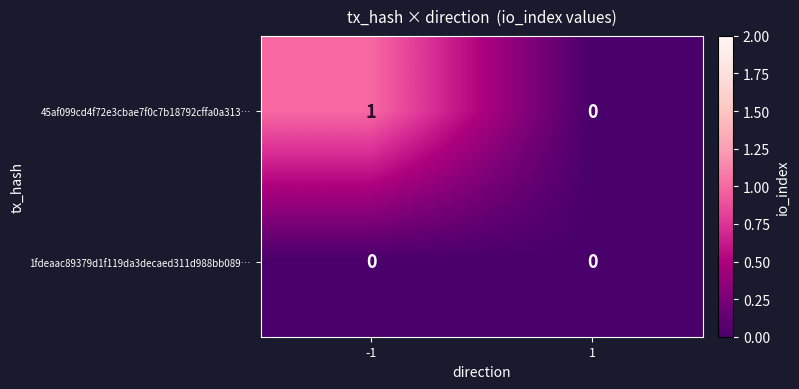

How many categories are shown in the chart?

2